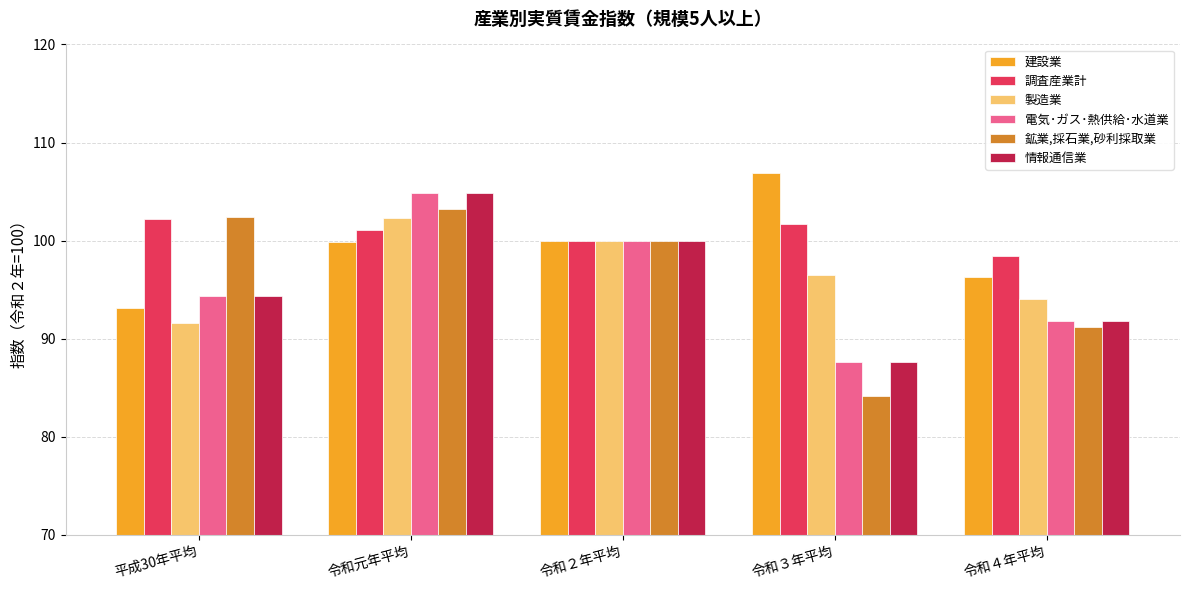

How many values in the 電気･ガス･熱供給･水道業 series exceed 94?

3